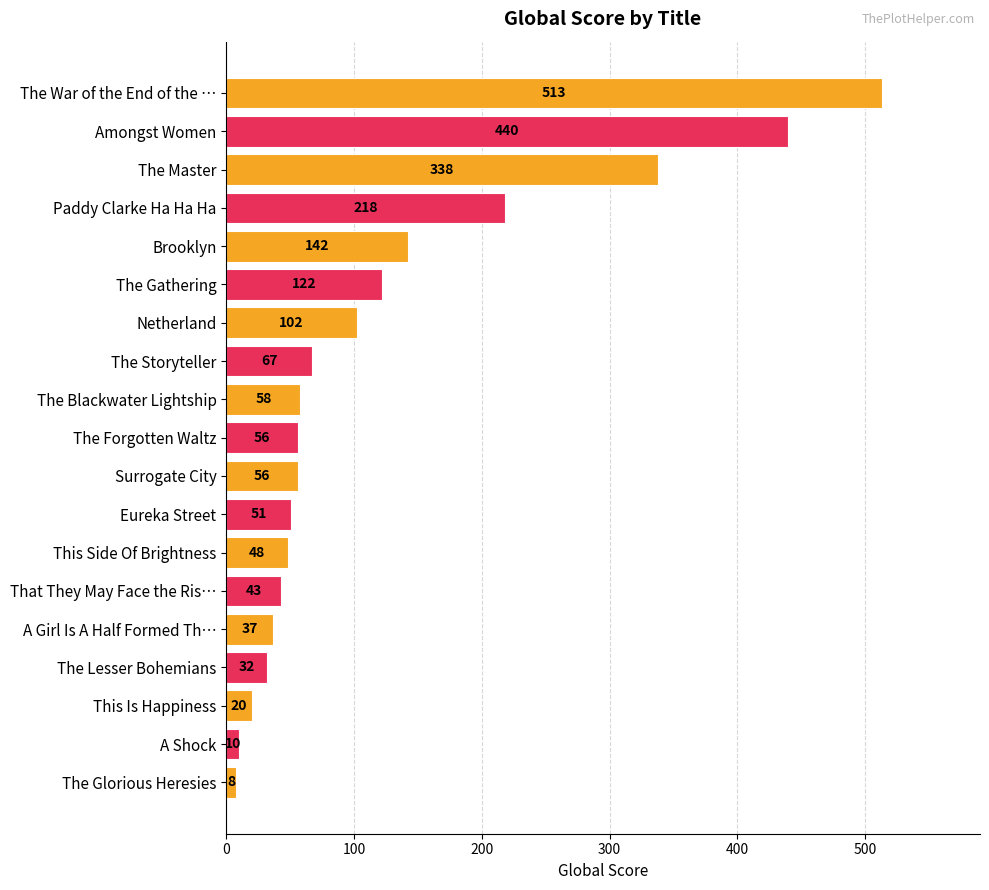

What is the sum of all values?

2361